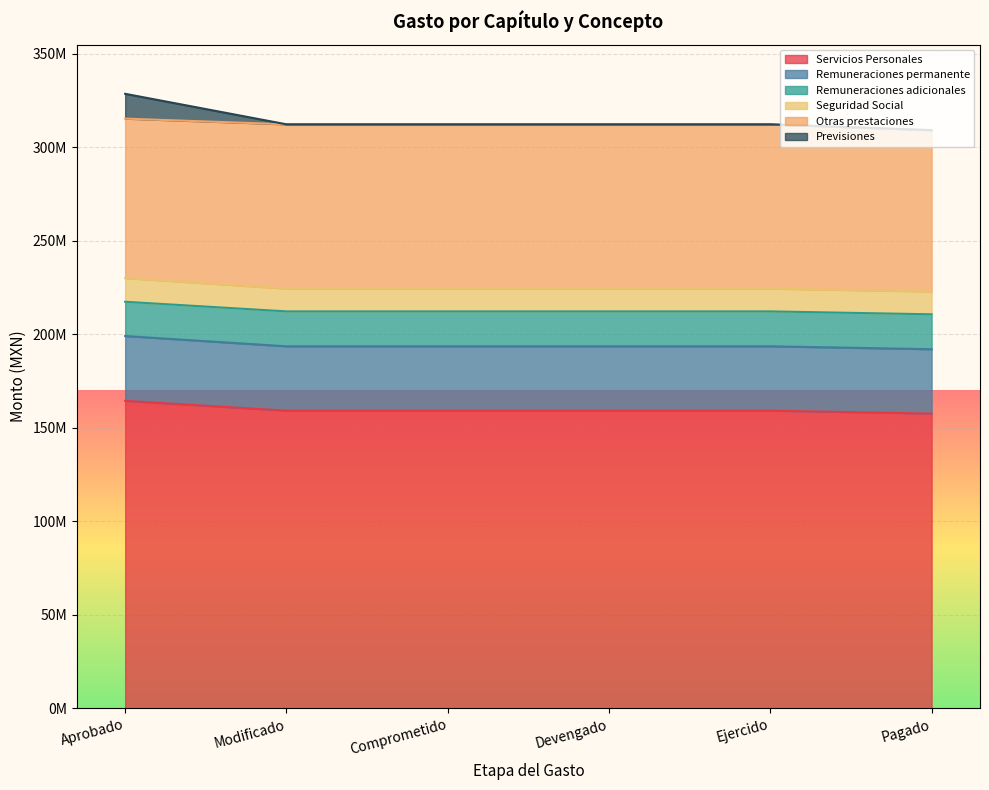

At which label does Remuneraciones adicionales first exceed 18671482?

Modificado